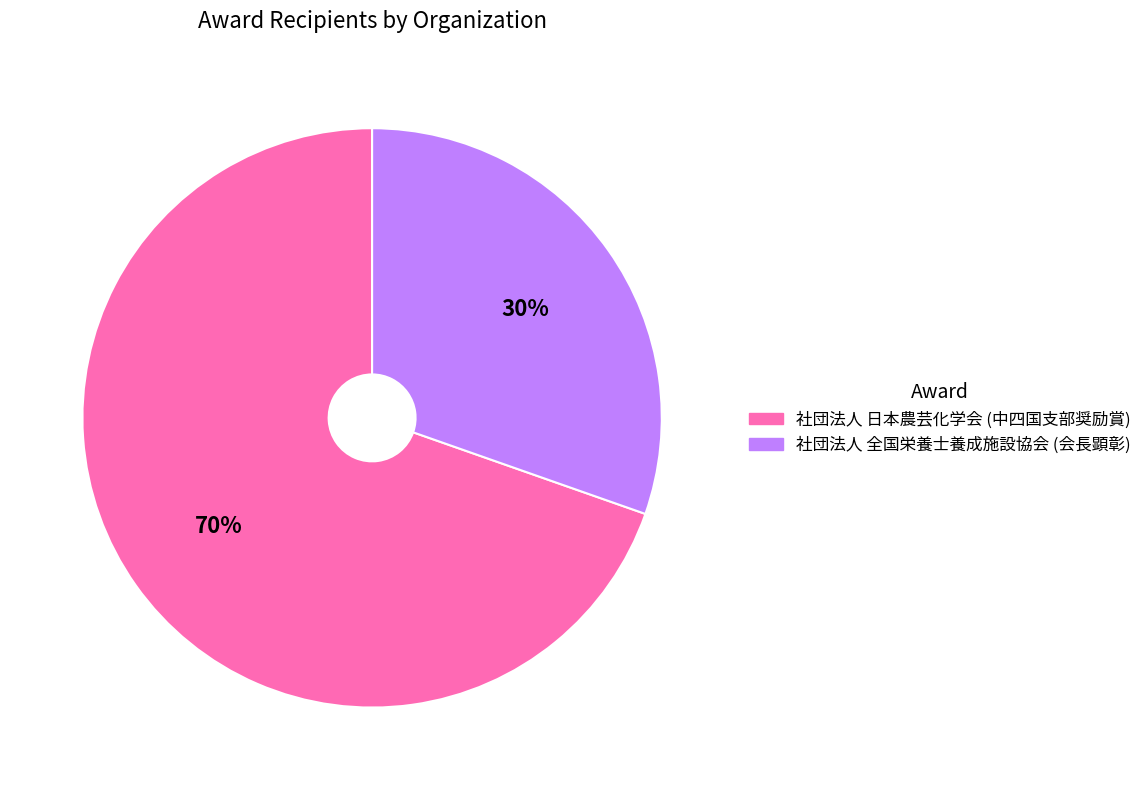

How many segments does this pie chart have?

2